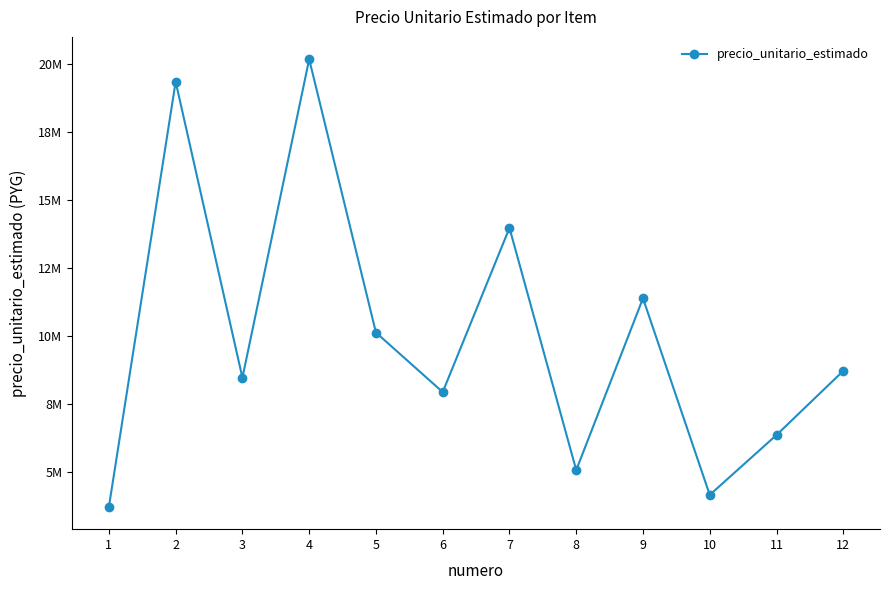

Is this an area chart (filled region under the line)?

No